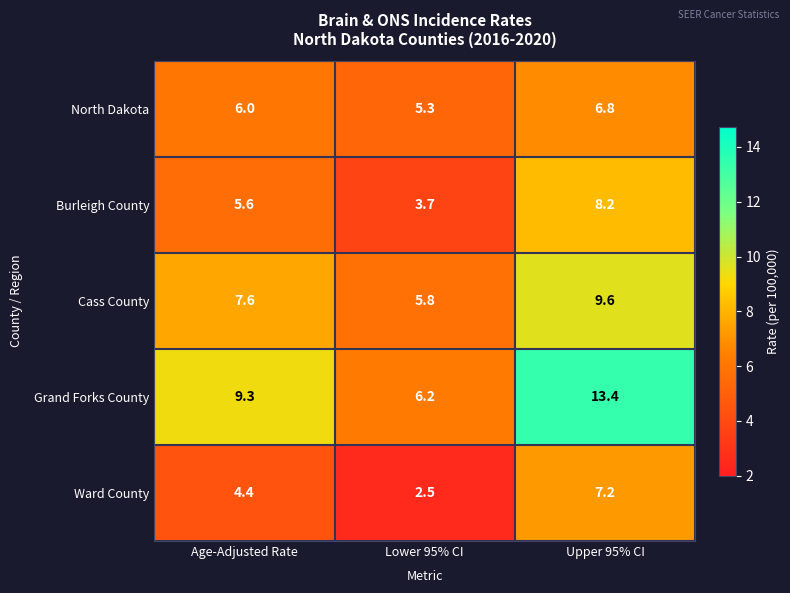

The Burleigh County series shows 3.7 at Lower 95% CI. True or false?

True